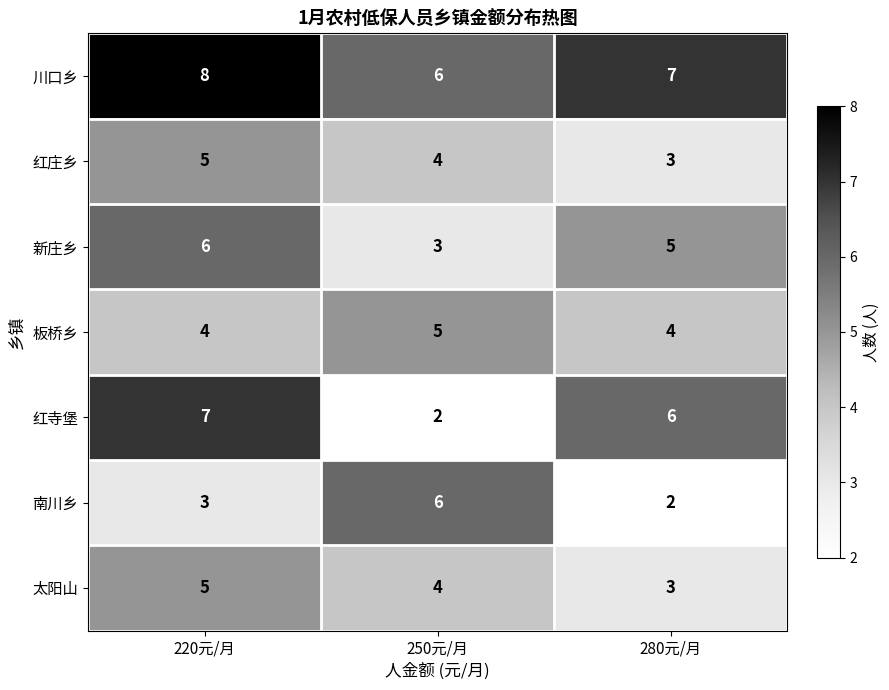

The 新庄乡 series shows 5 at 280元/月. True or false?

True